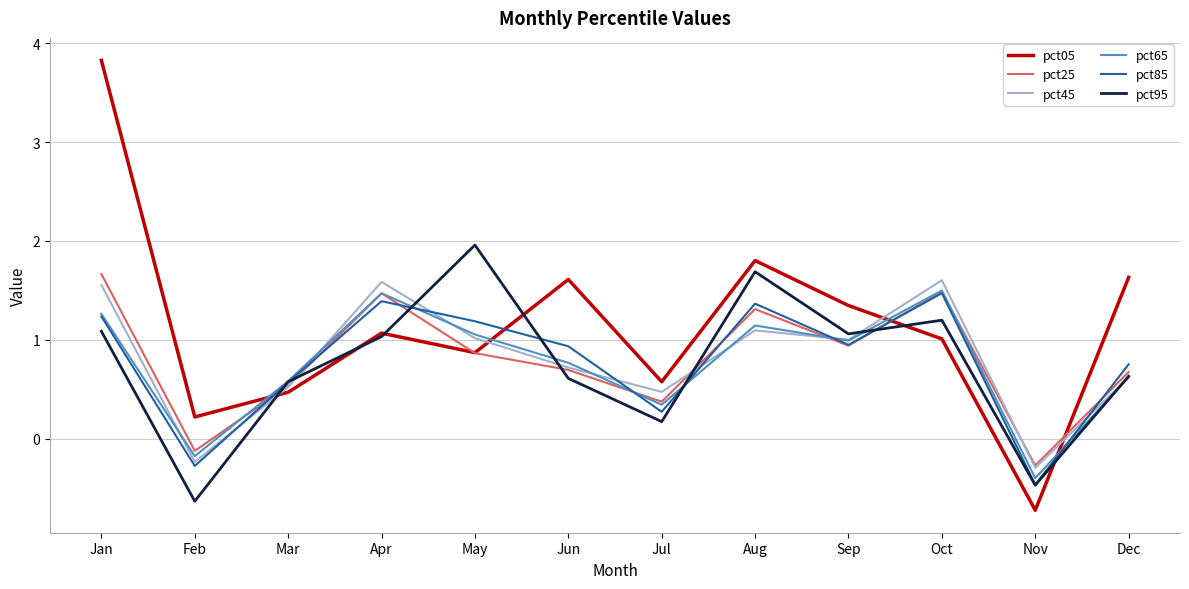

What are all the series names shown in the legend?

pct05, pct25, pct45, pct65, pct85, pct95